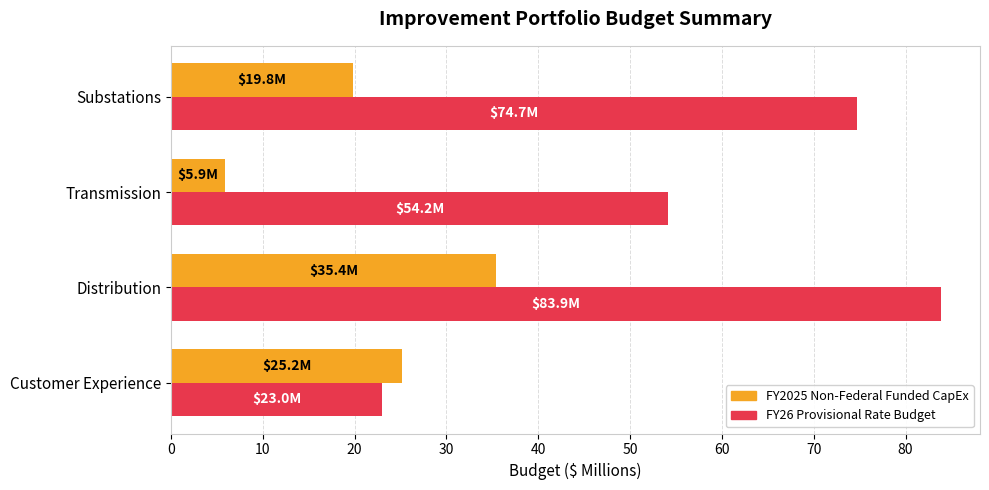

What is the spread (max minus min) of values at Substations?

55.0